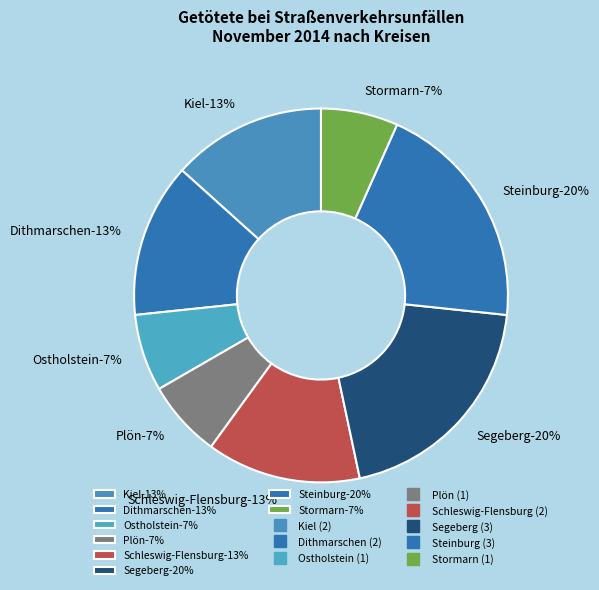

What percentage is NOT represented by Lübeck?

100.0%